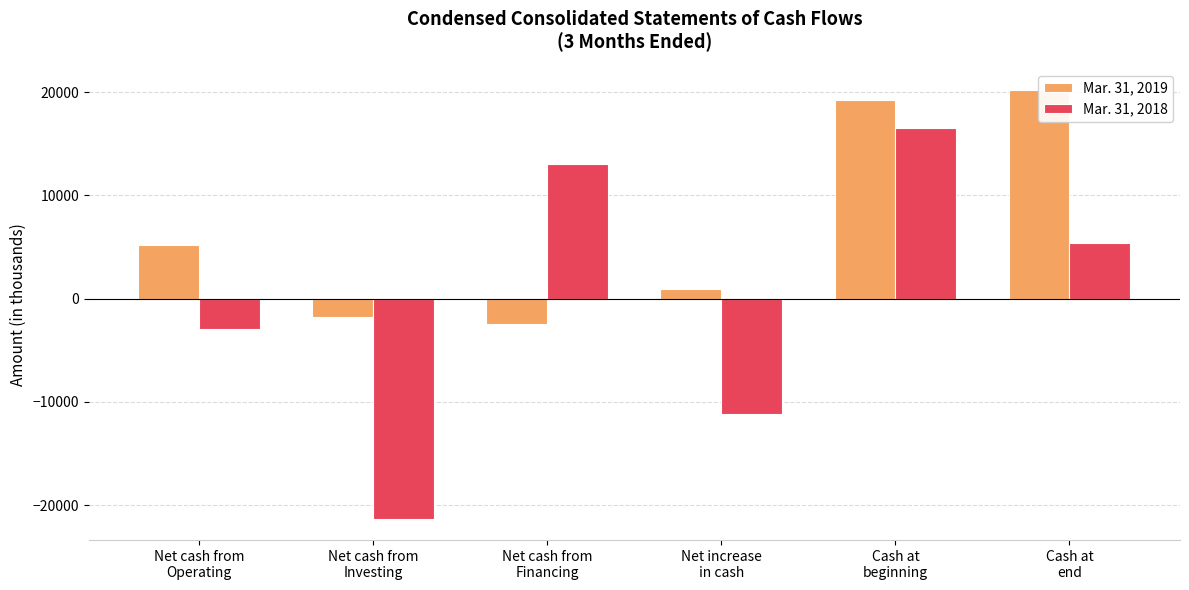

Reading left to right, what are all the values shown in this chart?

Mar. 31, 2019: Net cash from
Operating=5165	Net cash from
Investing=-1742	Net cash from
Financing=-2485	Net increase
in cash=938	Cash at
beginning=19249	Cash at
end=20187
Mar. 31, 2018: Net cash from
Operating=-2952	Net cash from
Investing=-21313	Net cash from
Financing=13069	Net increase
in cash=-11196	Cash at
beginning=16564	Cash at
end=5368